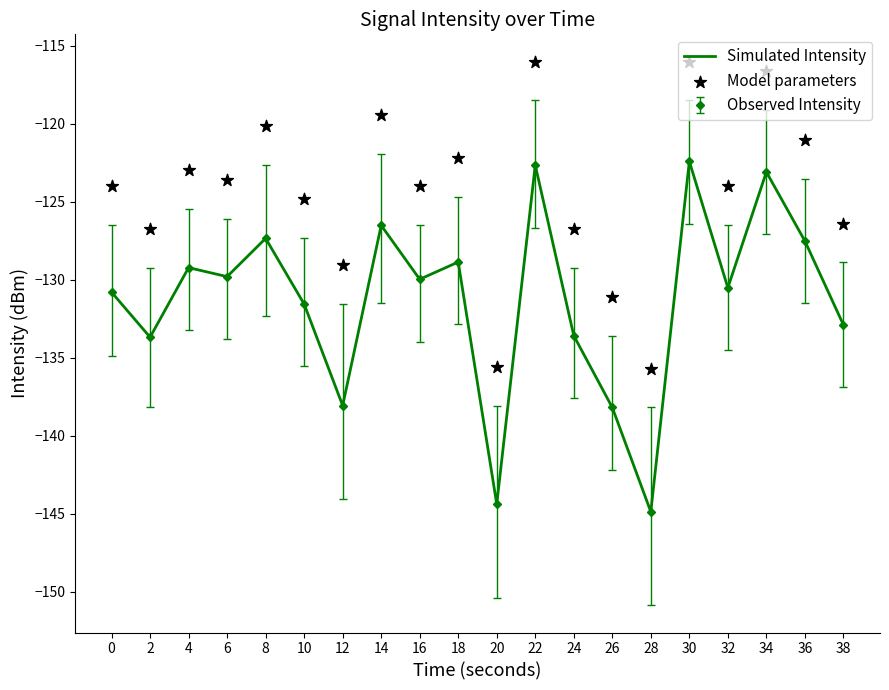

At which category is the sum across all series the highest?

30